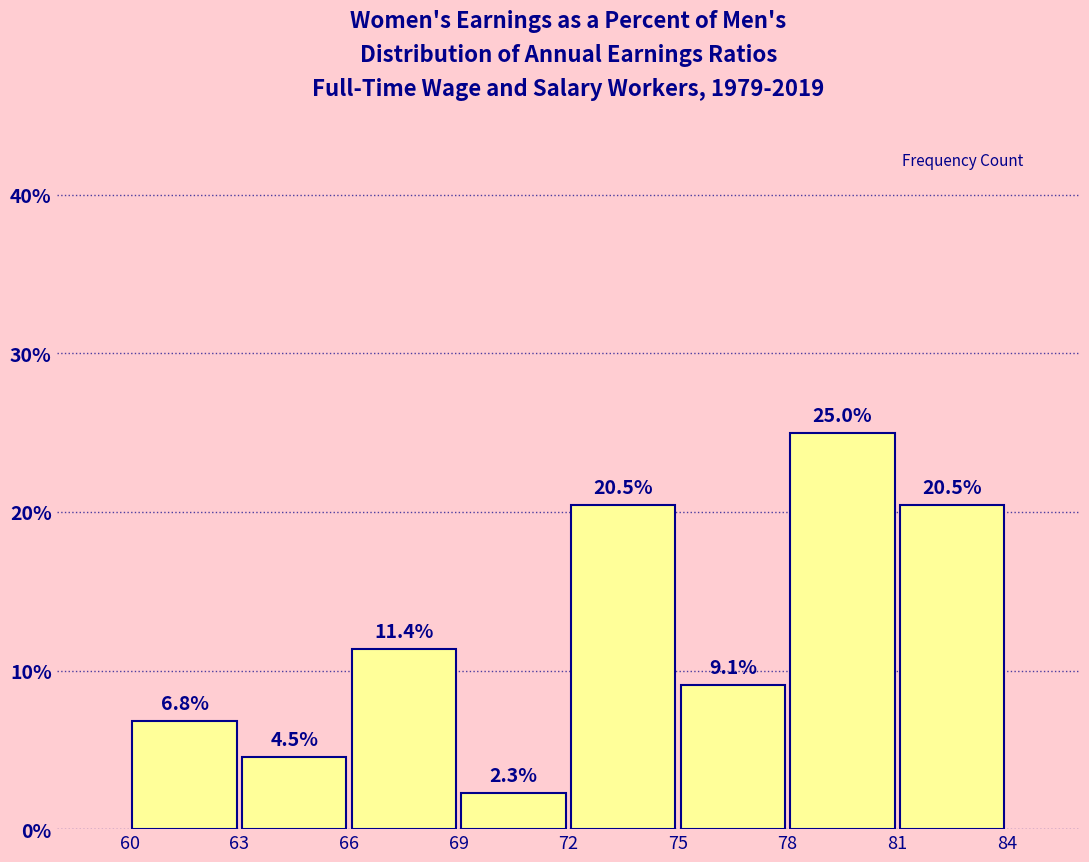

Which range on the x-axis has the tallest bar?

78 to 81